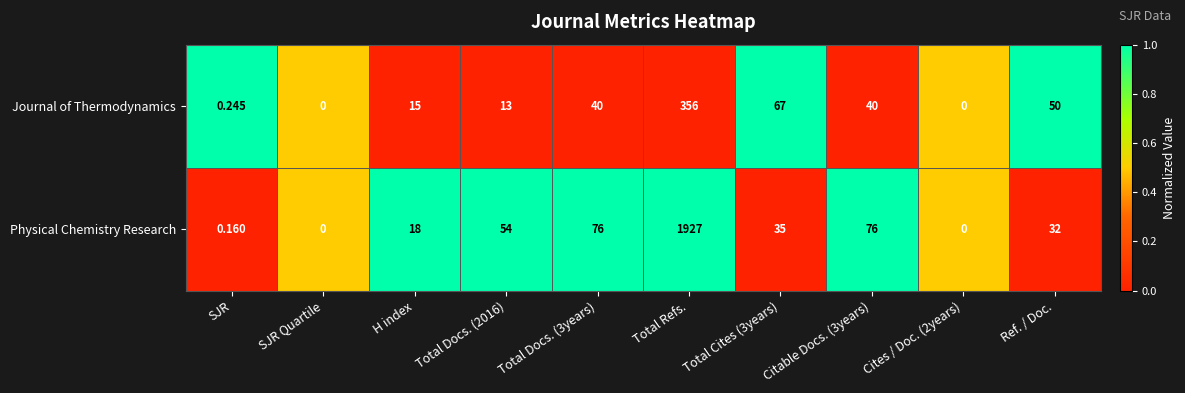

Which series changed the most between H index and Citable Docs. (3years)?

Physical Chemistry Research